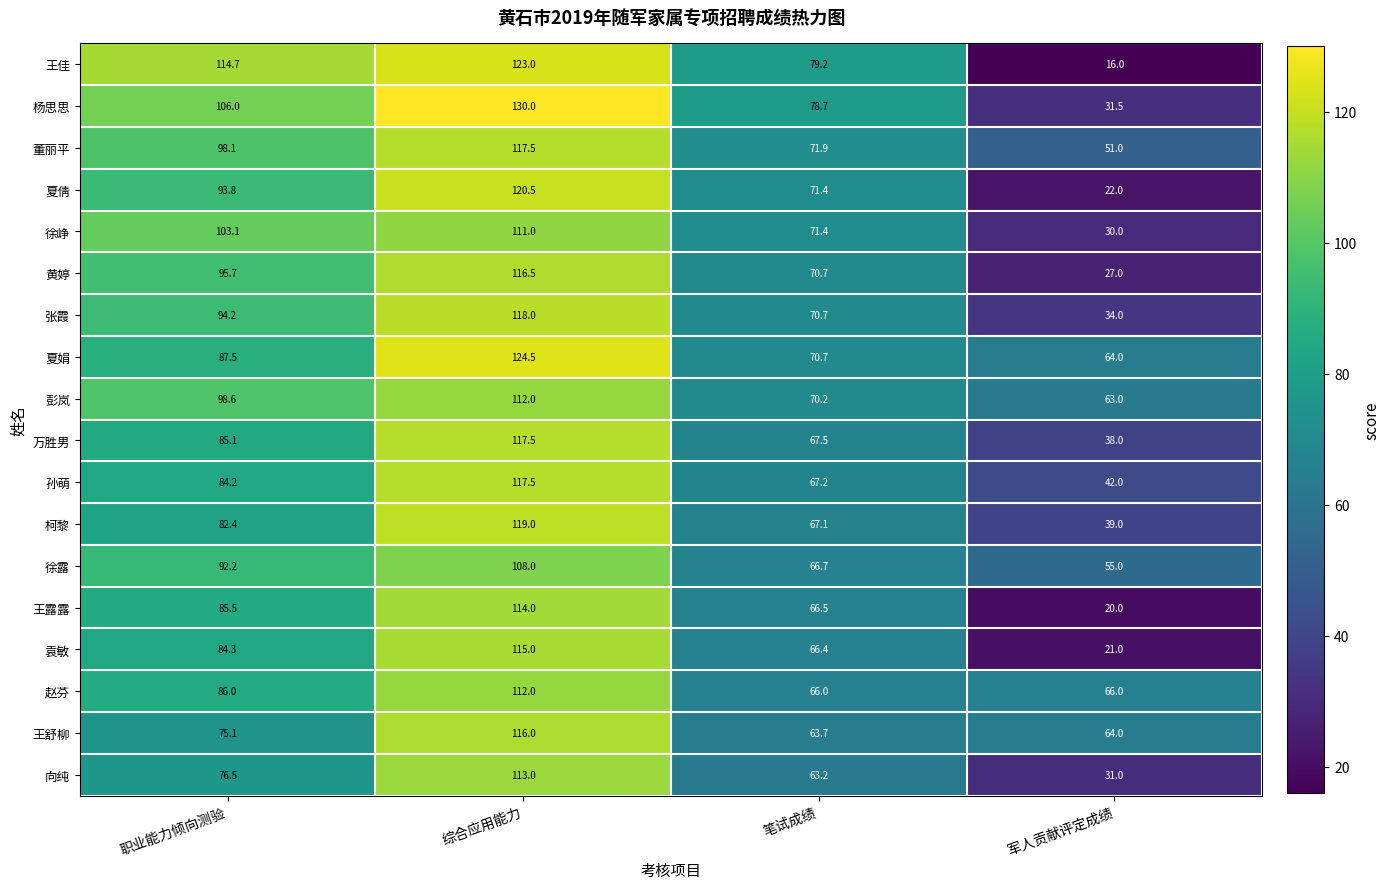

True or false: 王舒柳 has a value of 75.1 at 职业能力倾向测验.

True